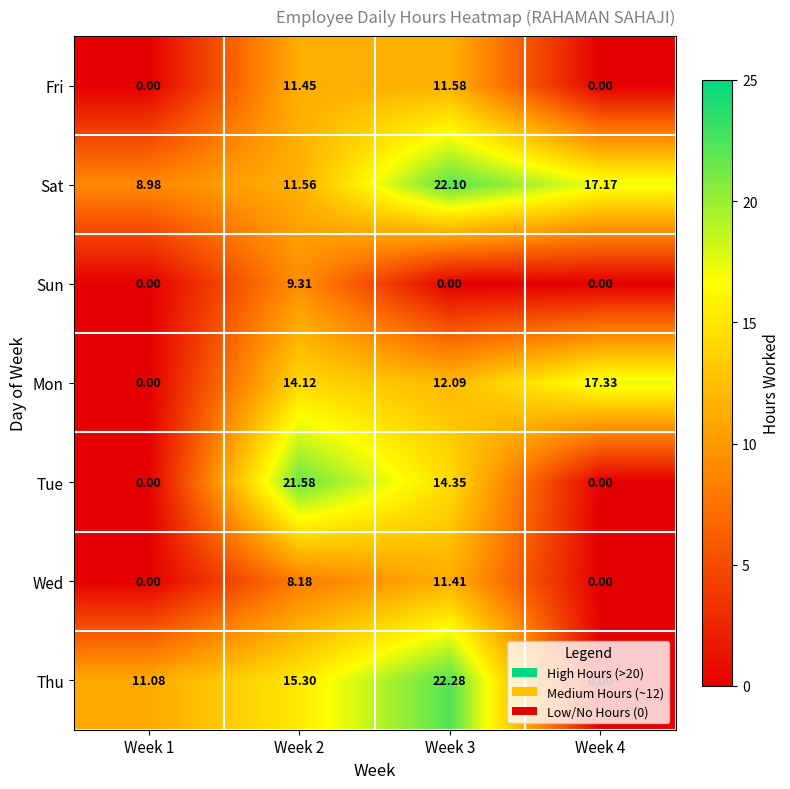

Is the value of Wed at Week 4 greater than the value of Sat at Week 3?

No